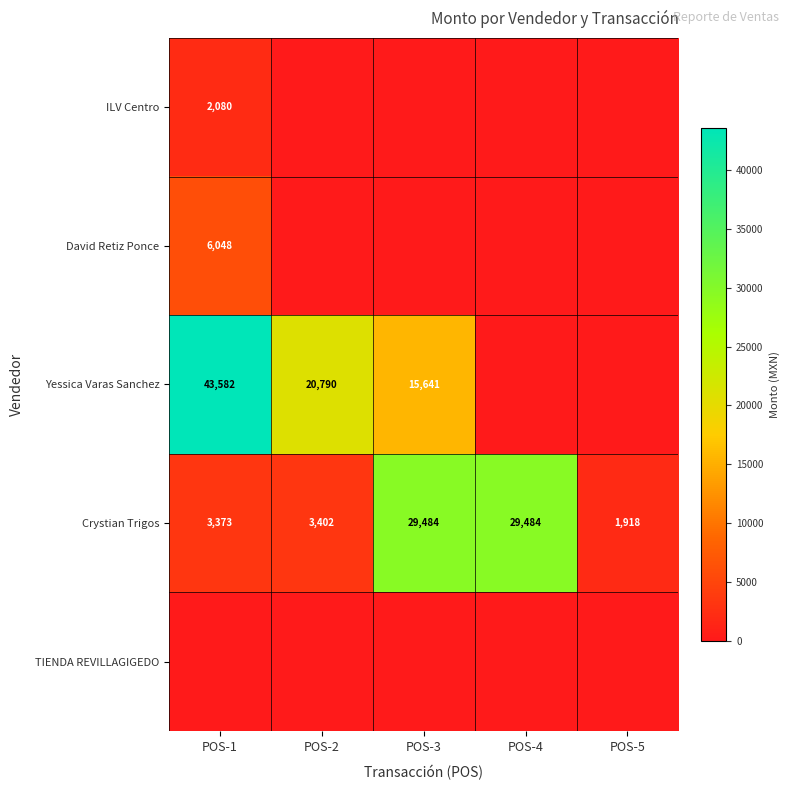

What is the highest value of the Crystian Trigos series?

29484